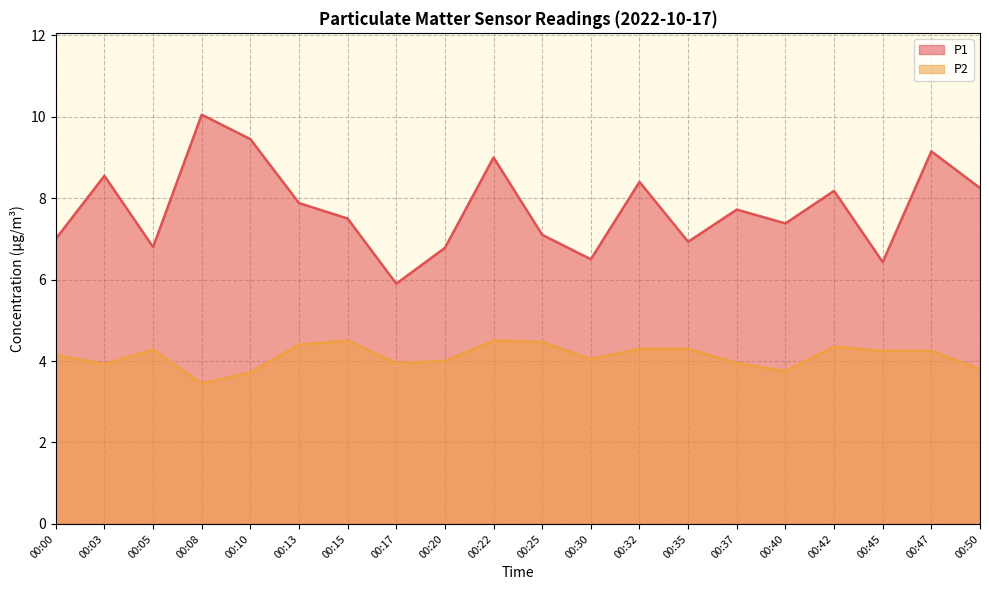

True or false: P1 and P2 cross at least once.

False